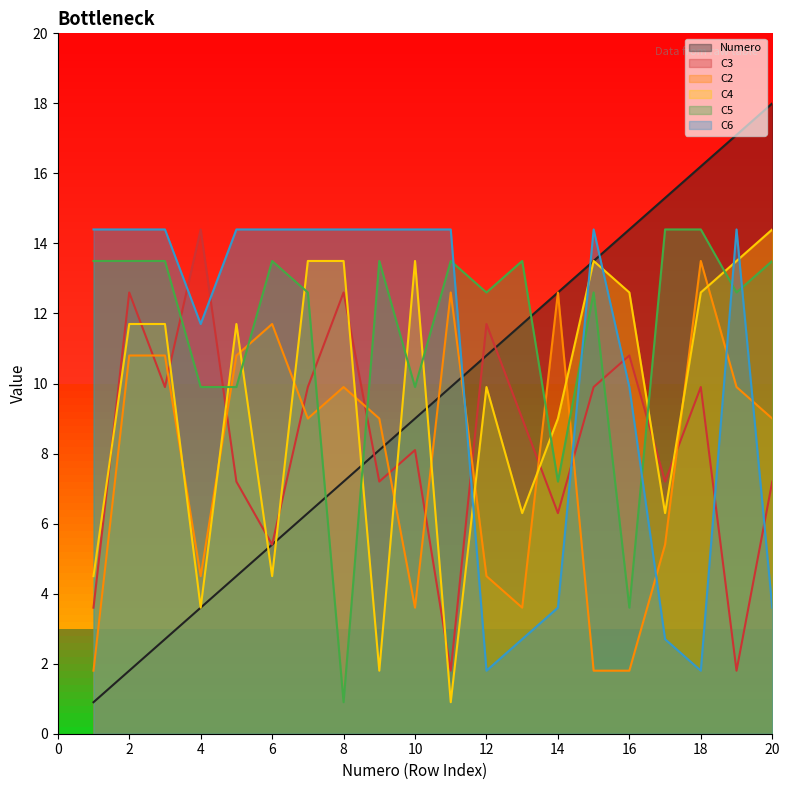

What is the spread (max minus min) of values at 17?

12.6